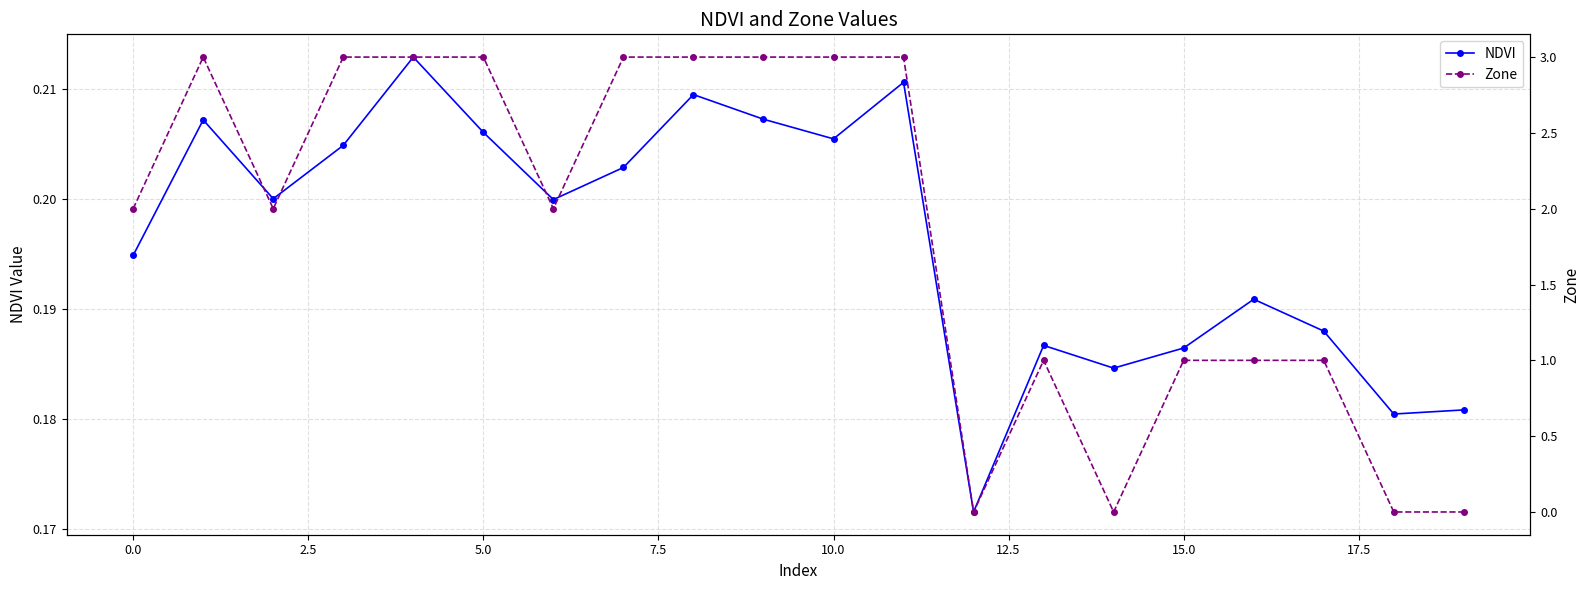

True or false: NDVI has more than 2 interior local peaks.

True